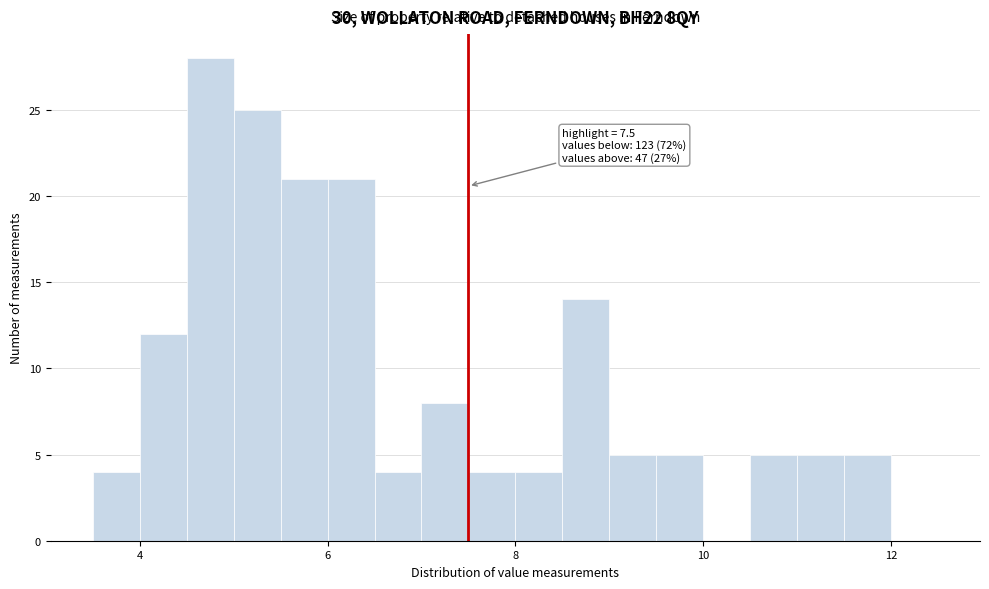

Read against the x-axis, roughly where is the centre of the tallest bar?

4.8